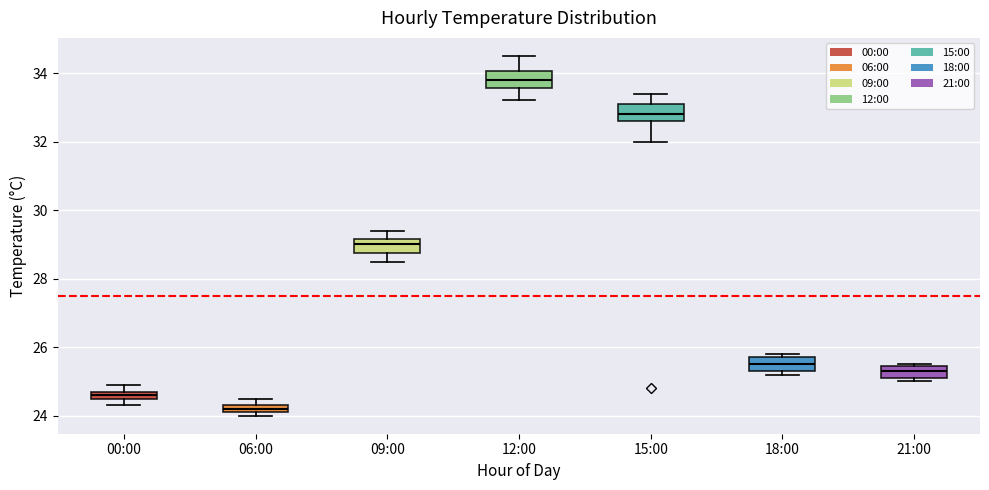

Where is the lower edge of the box for 06:00 on the y-axis? The values are not printed on the chart, so give them approximately, as read against the axis.

24.2